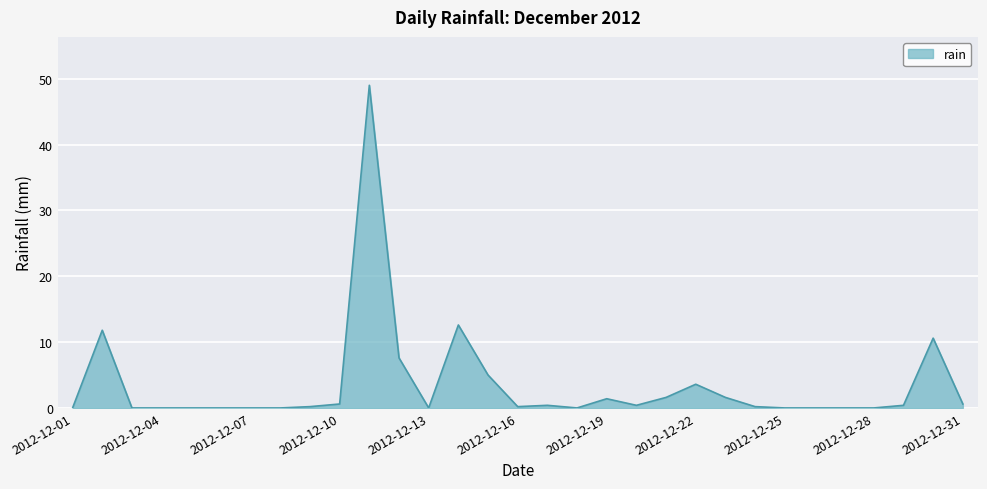

True or false: there are more than 0 points higher than both neighbors.

True